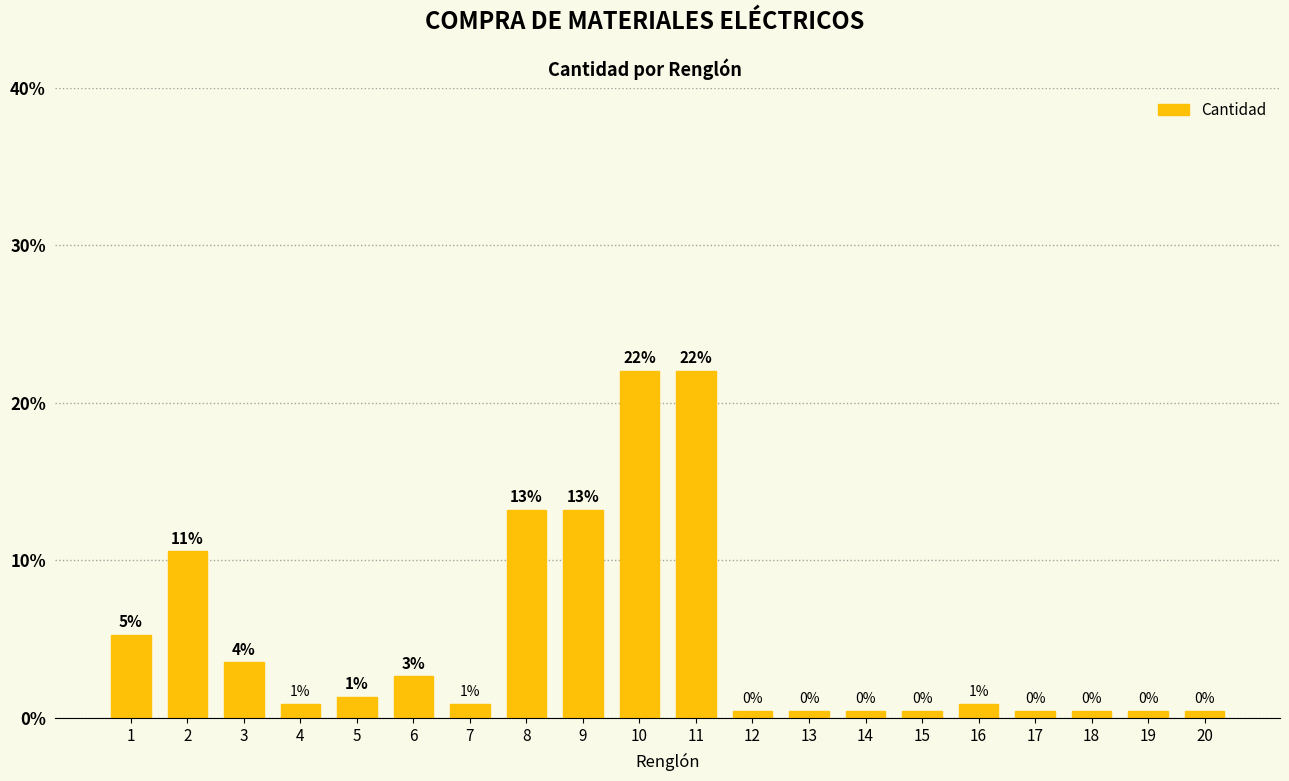

How many bars are there in total?

20